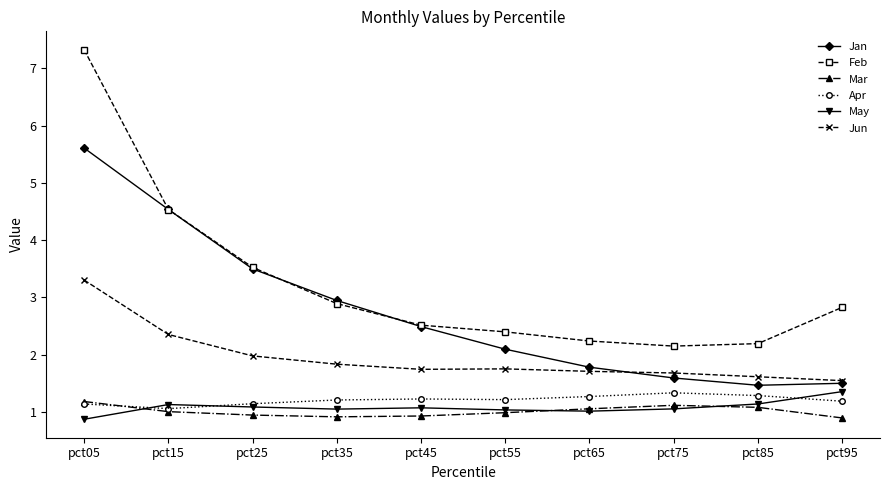

How many categories are shown in the chart?

10